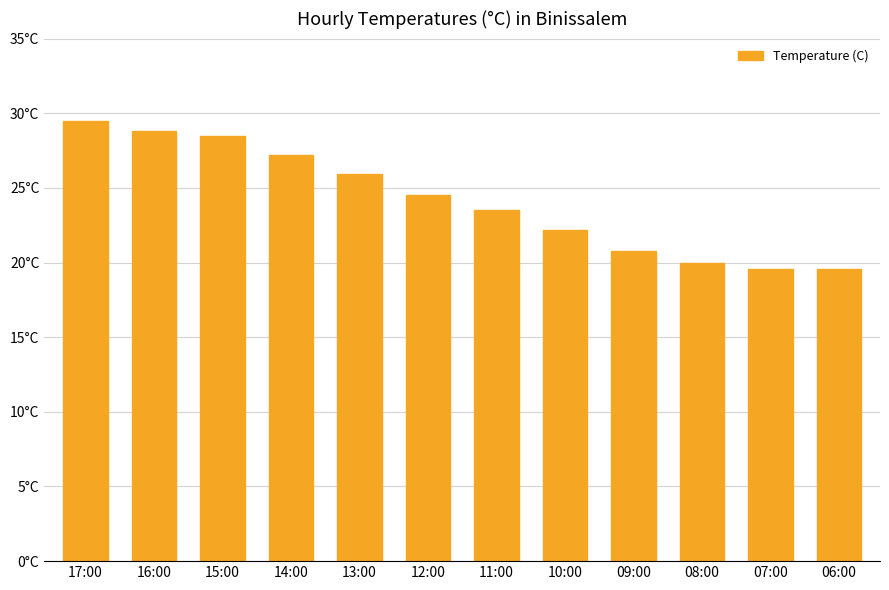

What is the difference between the maximum and second lowest values?

9.9